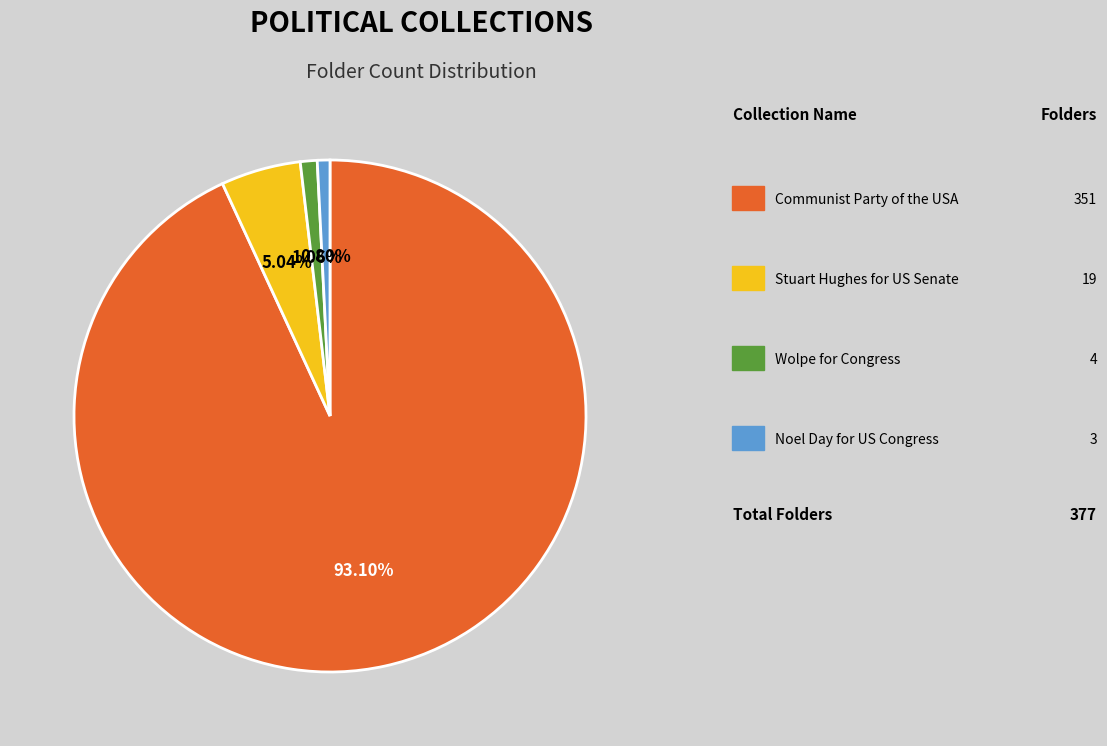

Is there a majority slice in this chart?

Yes